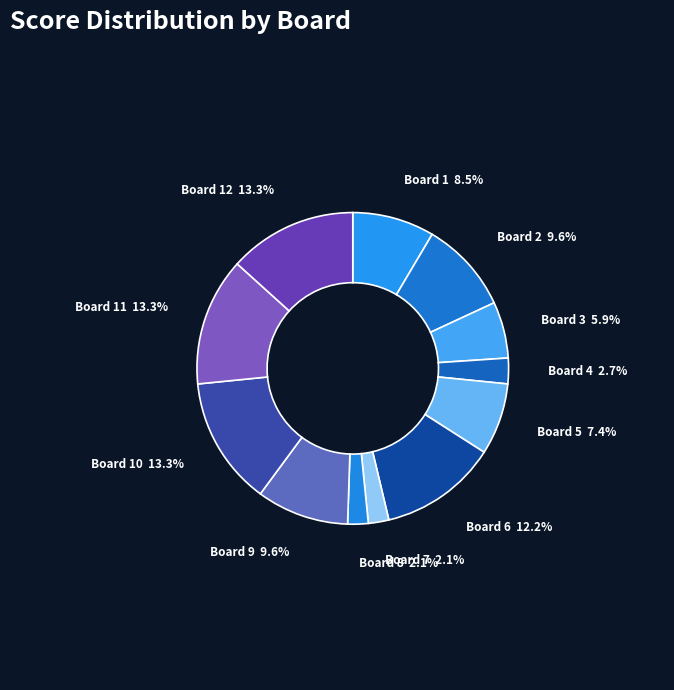

Count the number of slices in the pie.

12